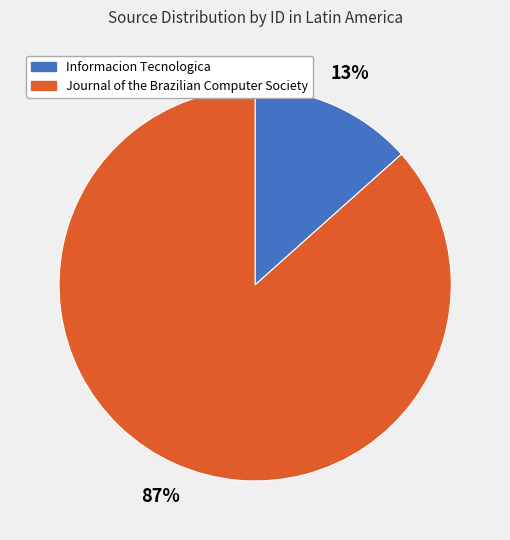

What percentage is the Informacion Tecnologica slice, to the nearest percent?

13%